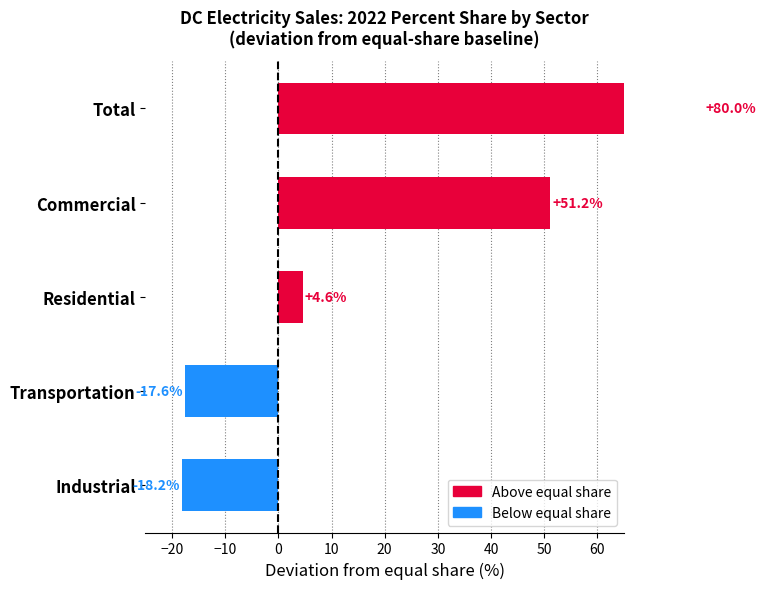

What is the value of the 2nd bar from the left?

-17.6